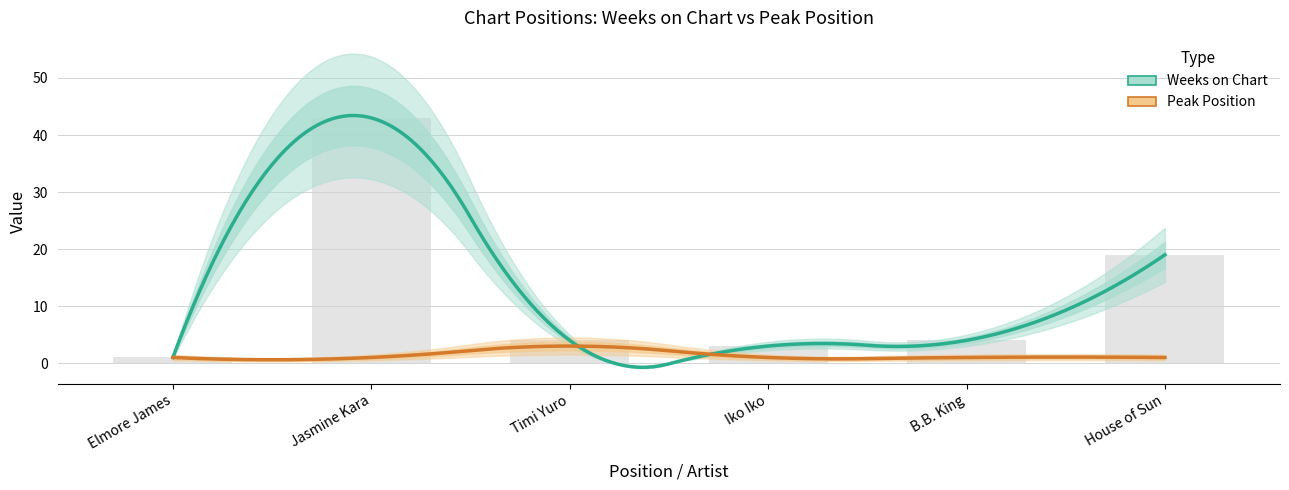

Read the value at Timi Yuro, to the nearest 5.

5